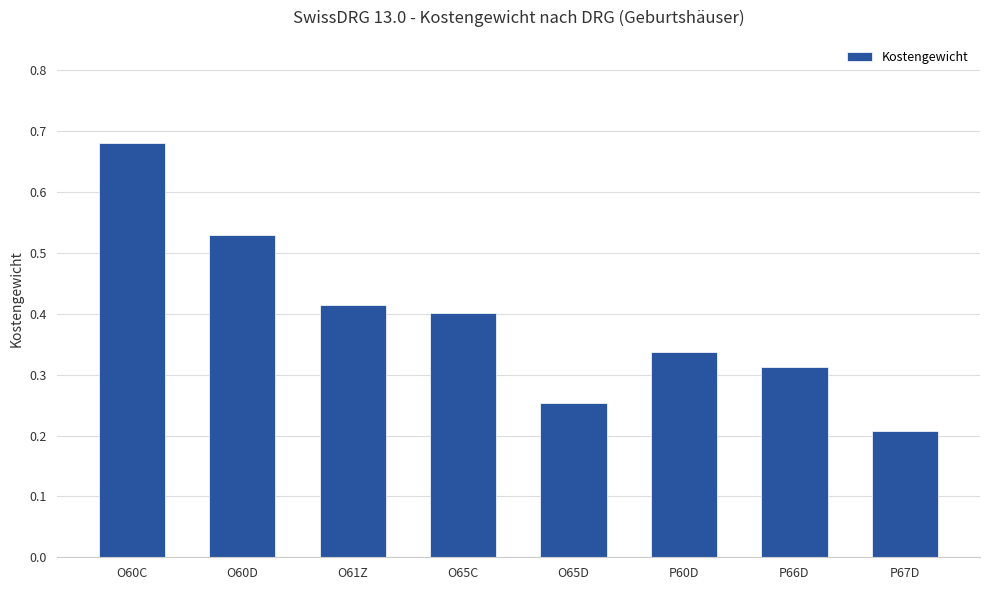

What is the difference between the values at O61Z and P60D?

0.1